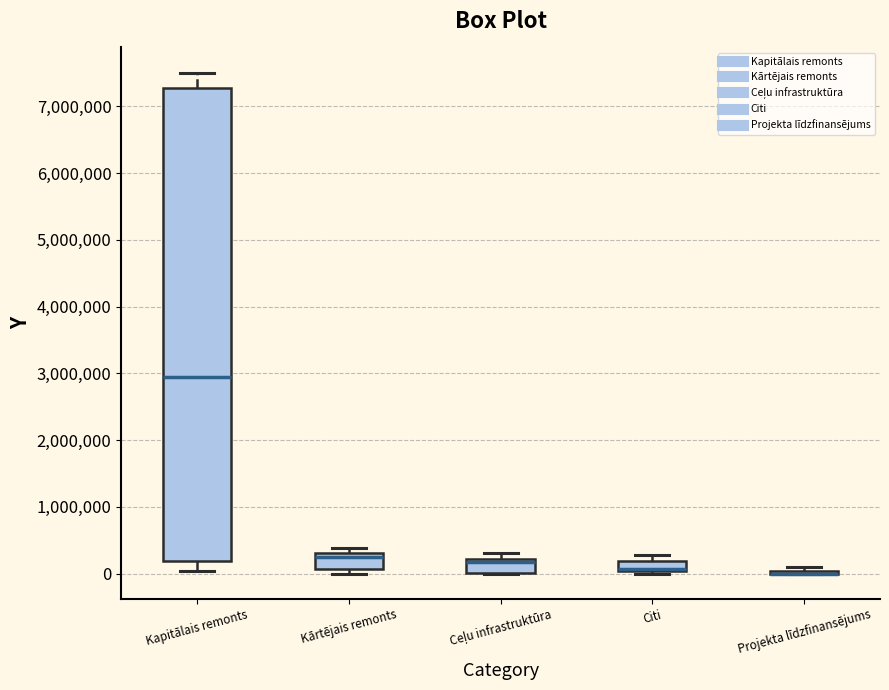

Reading left to right, transcribe this box plot: for each box, give where its median line is, the range the box spans, and where its two whiskers end, as read against the y-axis. The values are not printed on the chart, so give them approximately, as read against the axis.

Kapitālais remonts: median 2900000, box 200000 to 7300000, whiskers 0 to 7500000
Kārtējais remonts: median 200000, box 100000 to 300000, whiskers 0 to 400000
Ceļu infrastruktūra: median 200000 (just below the box's upper edge), box 0 to 200000, whiskers 0 to 300000
Citi: median 100000, box 0 to 200000, whiskers 0 (just below the box's lower edge) to 300000
Projekta līdzfinansējums: box collapsed to a line at 0, whiskers 0 to 100000